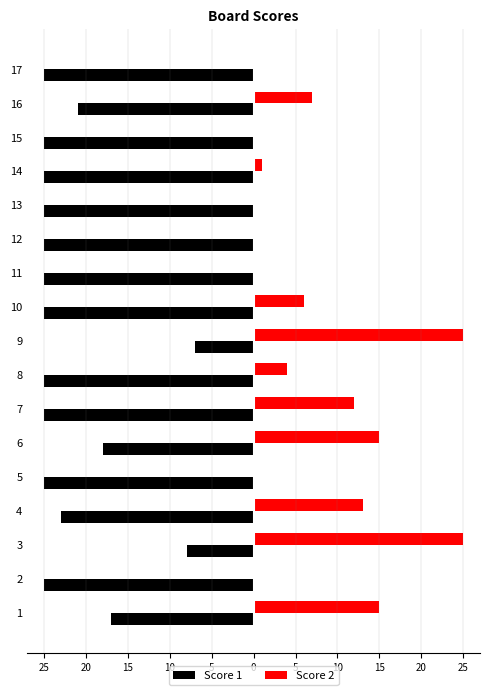

At which category does the chart reach its peak across all series?

3